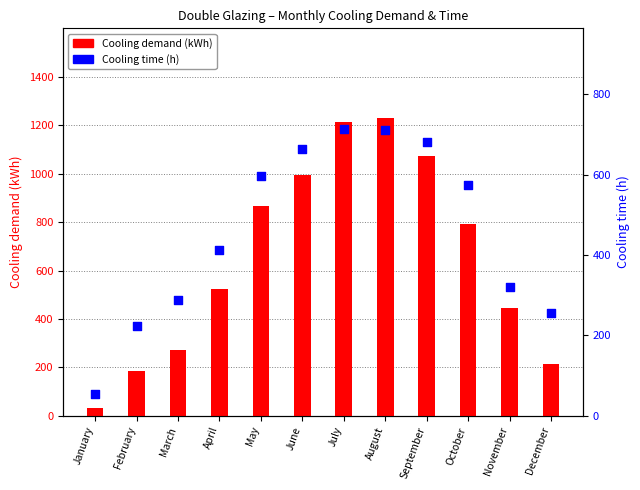

Is the value of Cooling time (h) at September greater than the value of Cooling demand (kWh) at February?

Yes